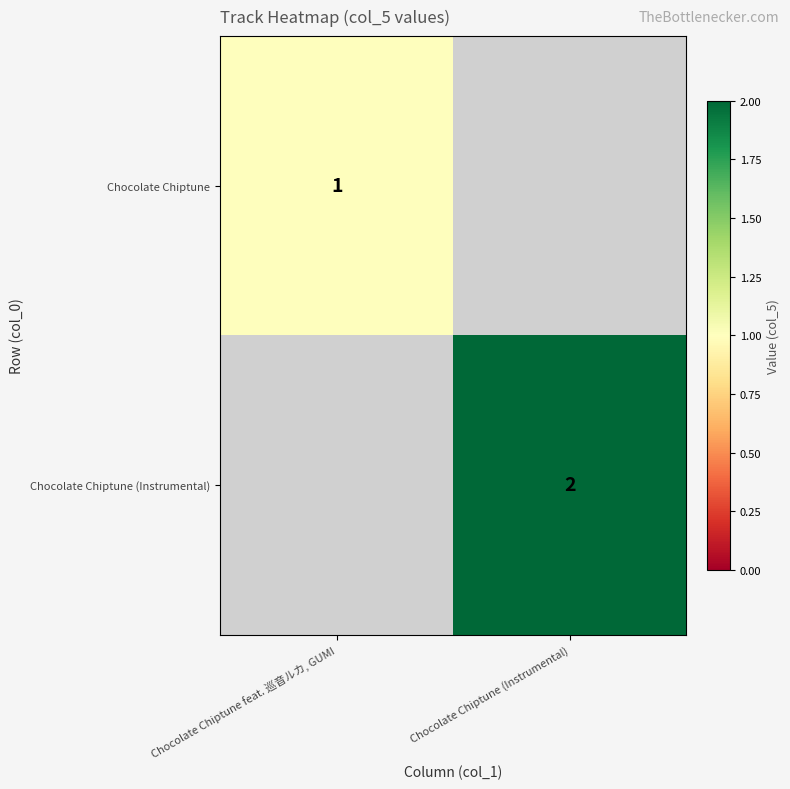

The value of Chocolate Chiptune (Instrumental) at Chocolate Chiptune (Instrumental) is 3. True or false?

False